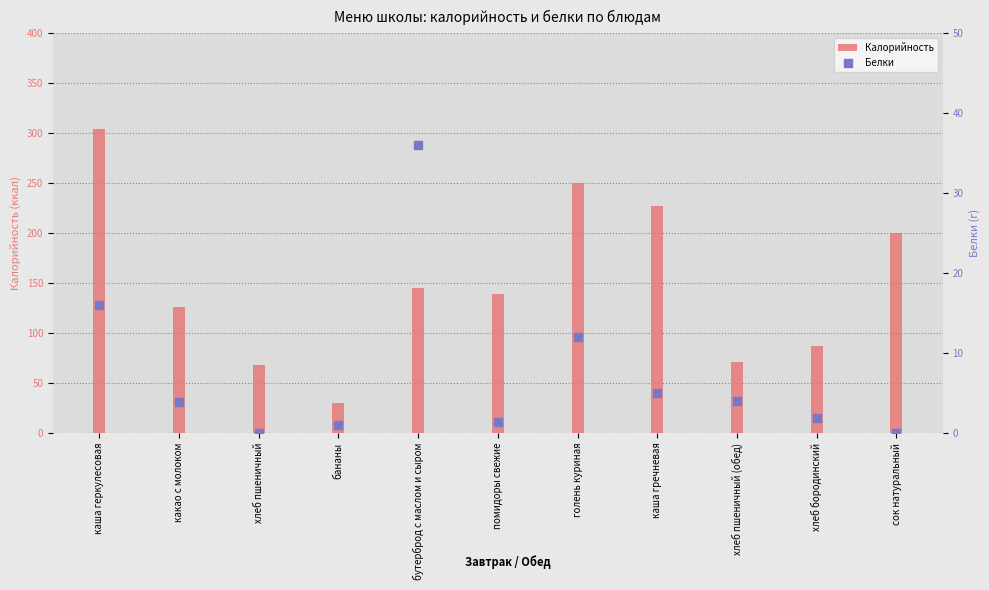

Which series reaches the maximum Y coordinate?

Калорийность